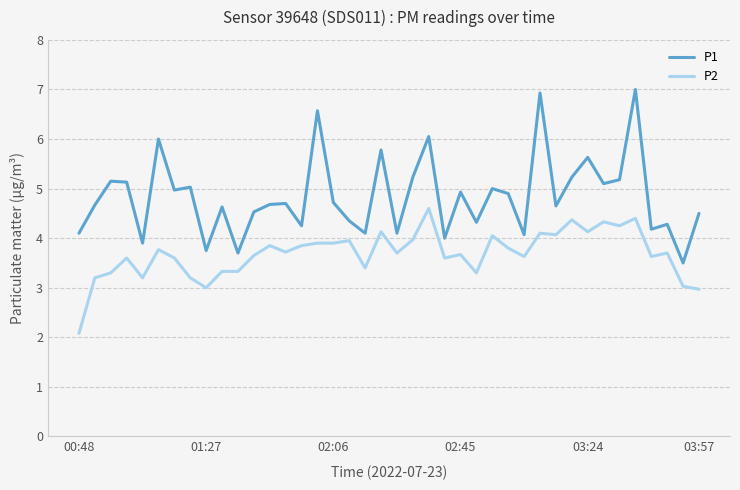

How many lines are shown in the chart?

2